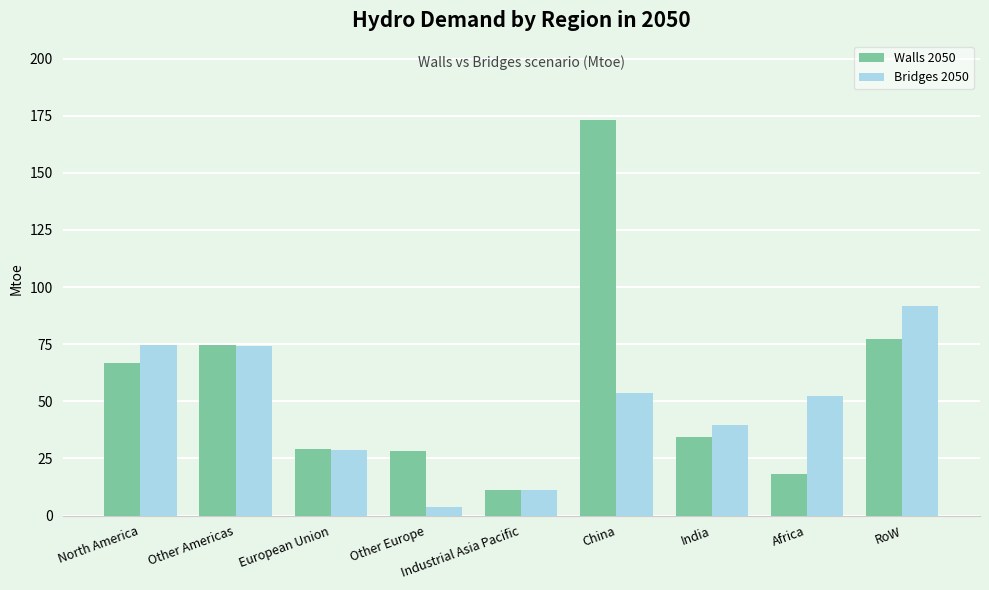

What is the maximum value for Walls 2050?

173.1